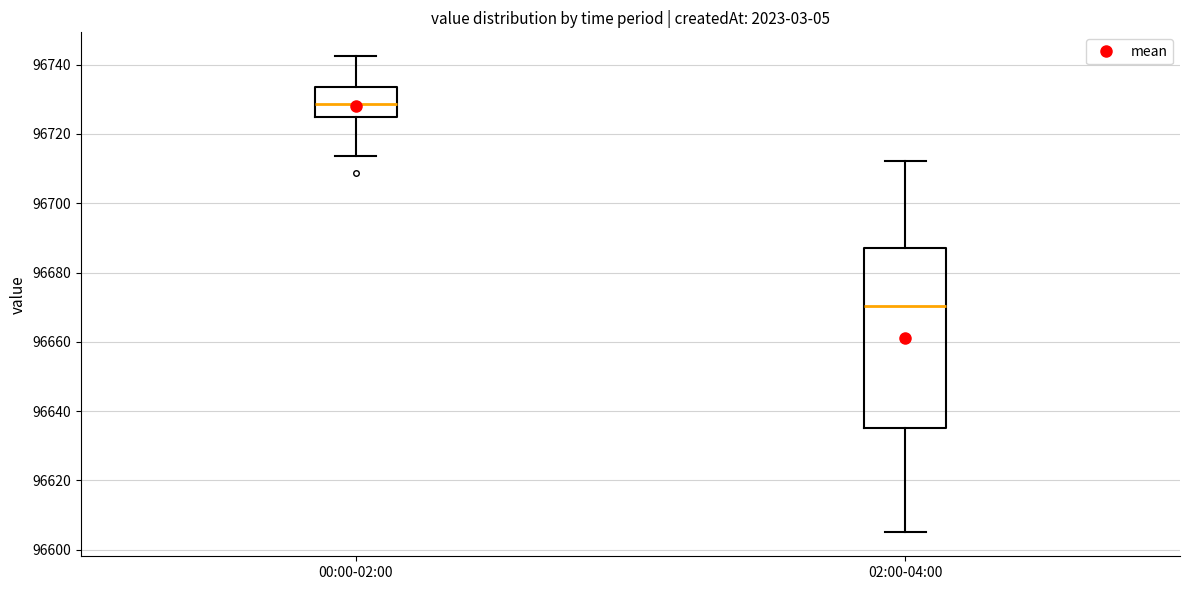

Reading left to right, read every box against the y-axis: the position of its median line, the range the box covers, and the ends of its whiskers. The values are not printed on the chart, so give them approximately, as read against the axis.

00:00-02:00: median 96728, box 96724 to 96734, whiskers 96714 to 96742
02:00-04:00: median 96670, box 96636 to 96688, whiskers 96606 to 96712